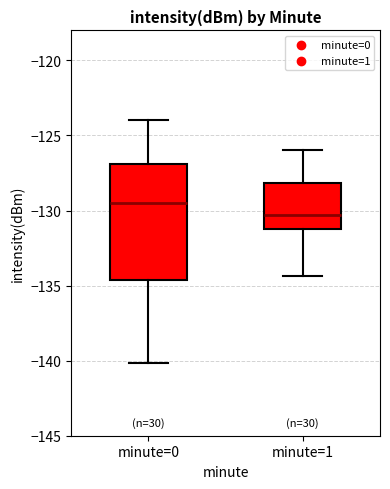

Reading left to right, read every box against the y-axis: the position of its median line, the range the box covers, and the ends of its whiskers. The values are not printed on the chart, so give them approximately, as read against the axis.

minute=0: median -129.5, box -134.5 to -127.0, whiskers -140.0 to -124.0
minute=1: median -130.5, box -131.0 to -128.0, whiskers -134.5 to -126.0